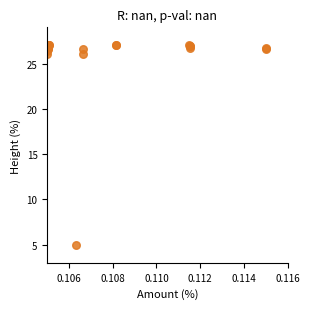

What Y value in the scatter plot is closest to 15?

5.0